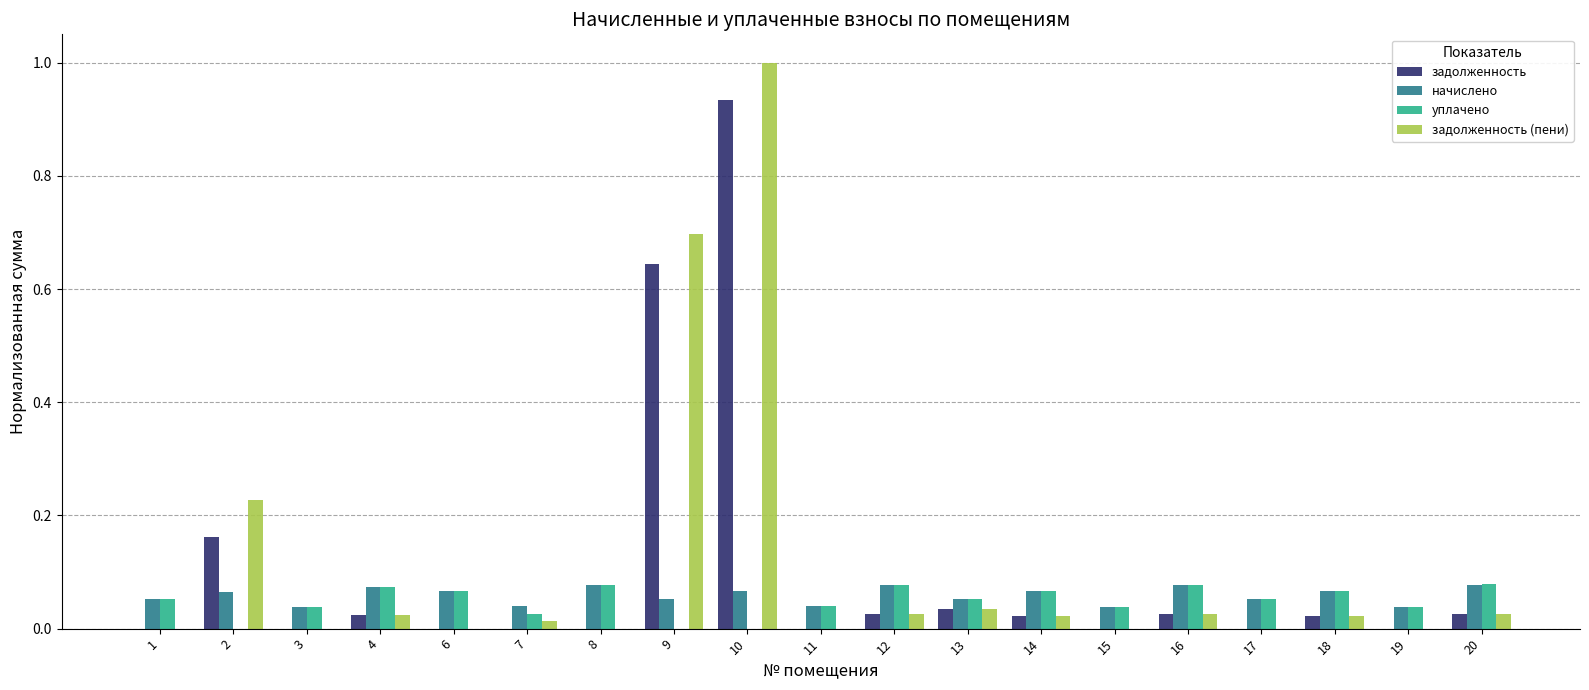

What is the sum of all задолженность values?

1.9